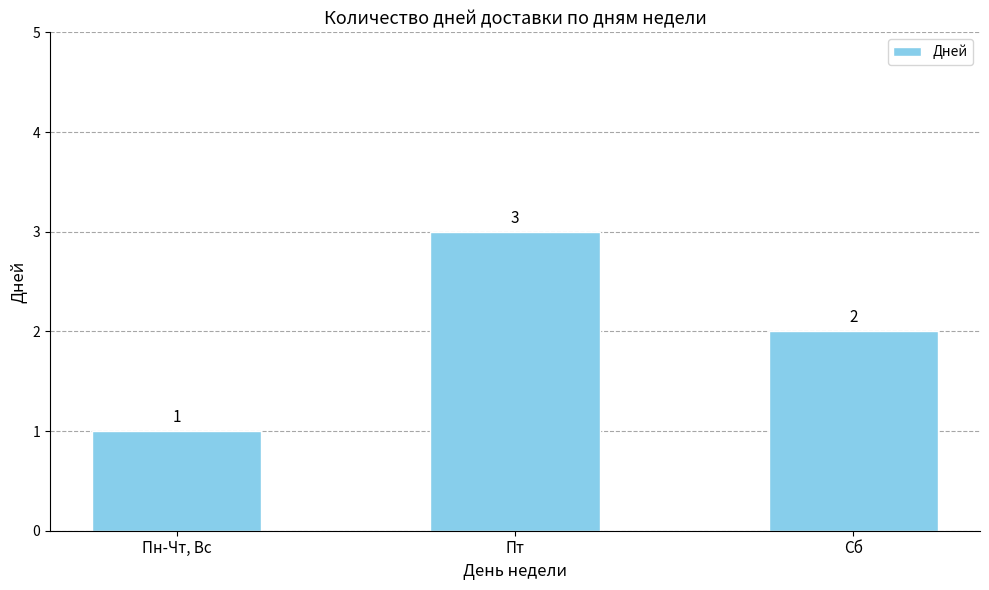

What is the greatest value displayed?

3